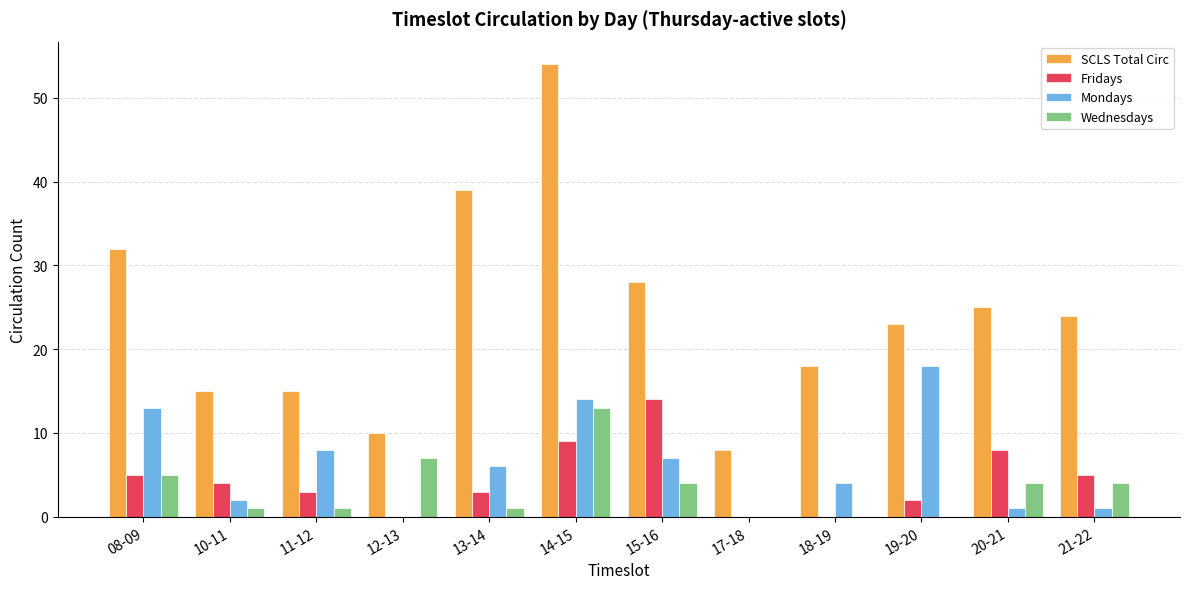

The SCLS Total Circ series shows 25 at 20-21. True or false?

True